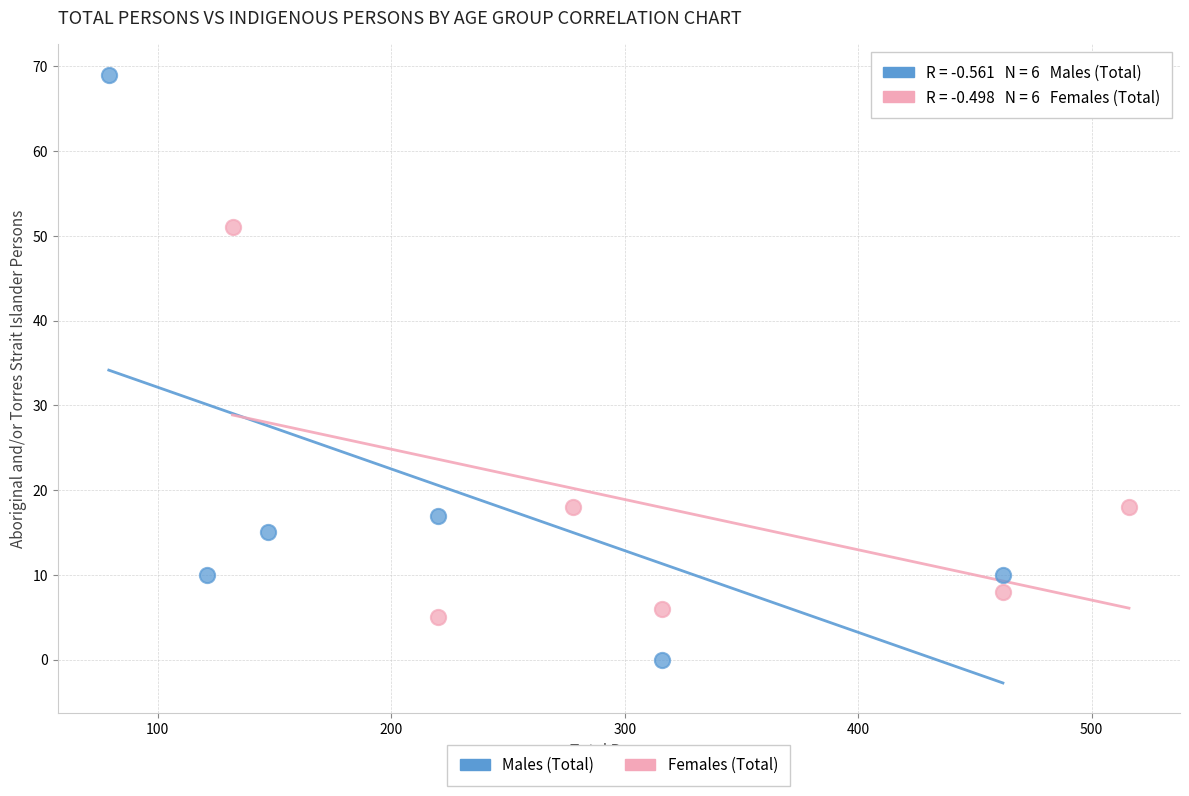

Which series has the widest spread of Y values?

Males (Total)